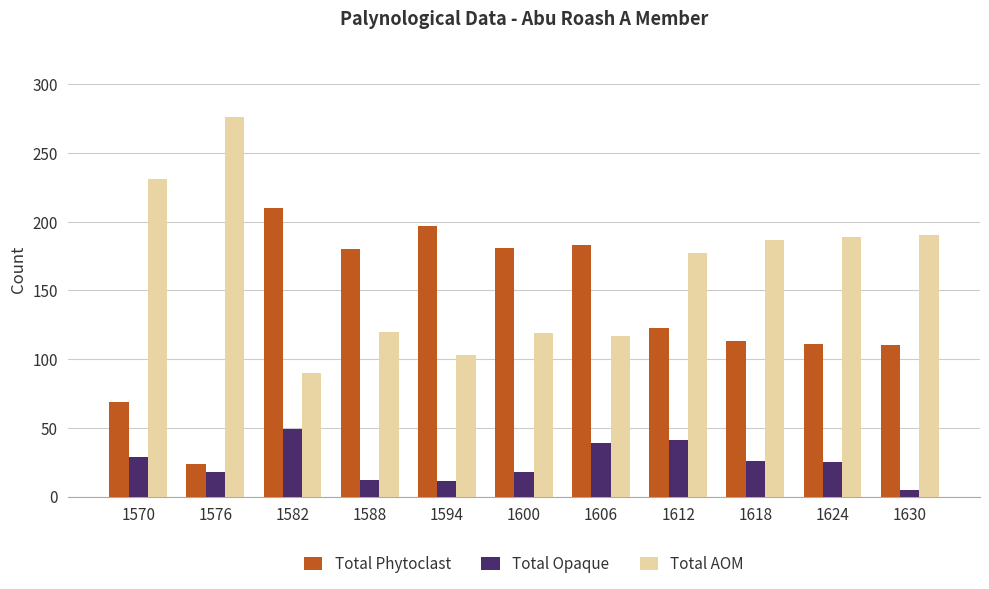

How many groups of bars are there?

11